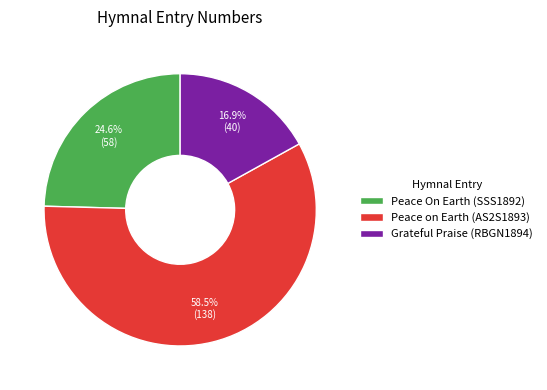

What percentage is the Grateful Praise (RBGN1894) slice, to the nearest percent?

17%